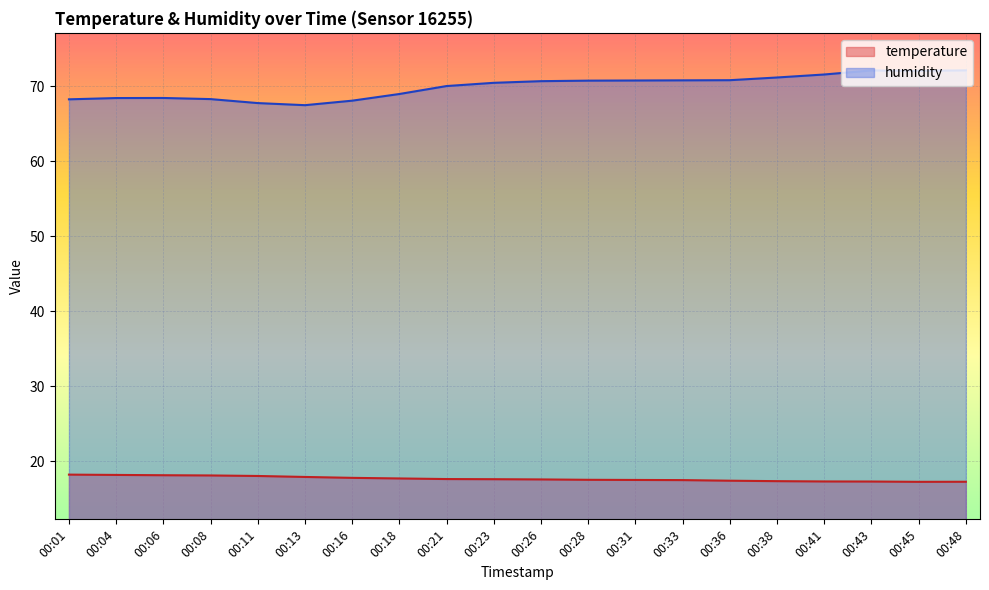

At which category does temperature reach its first local valley?

00:45